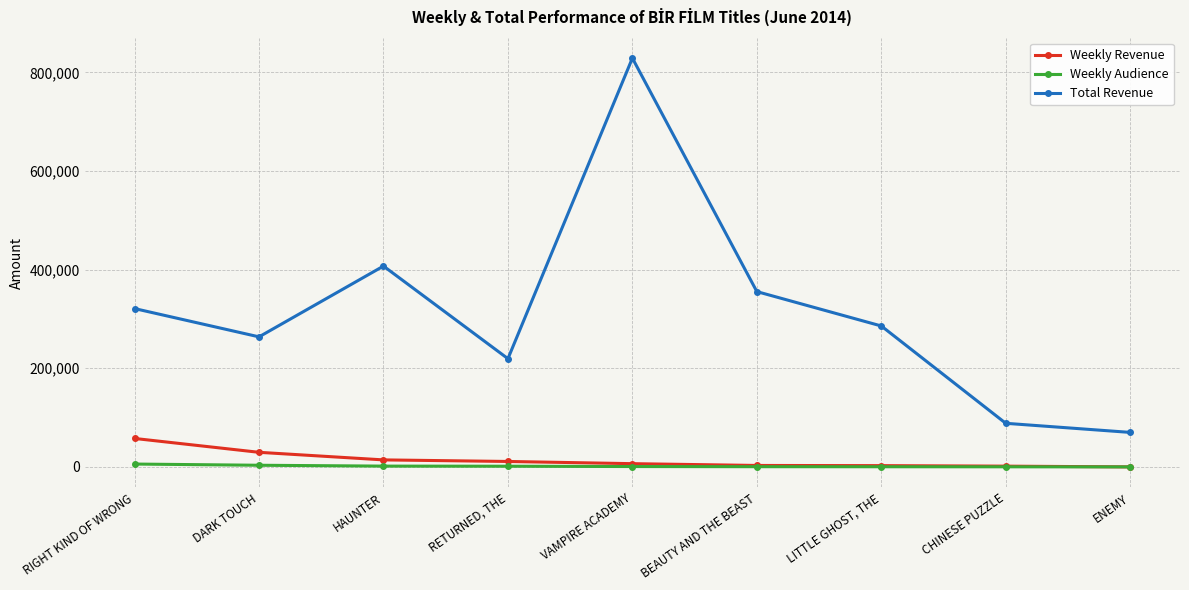

How many lines are shown in the chart?

3